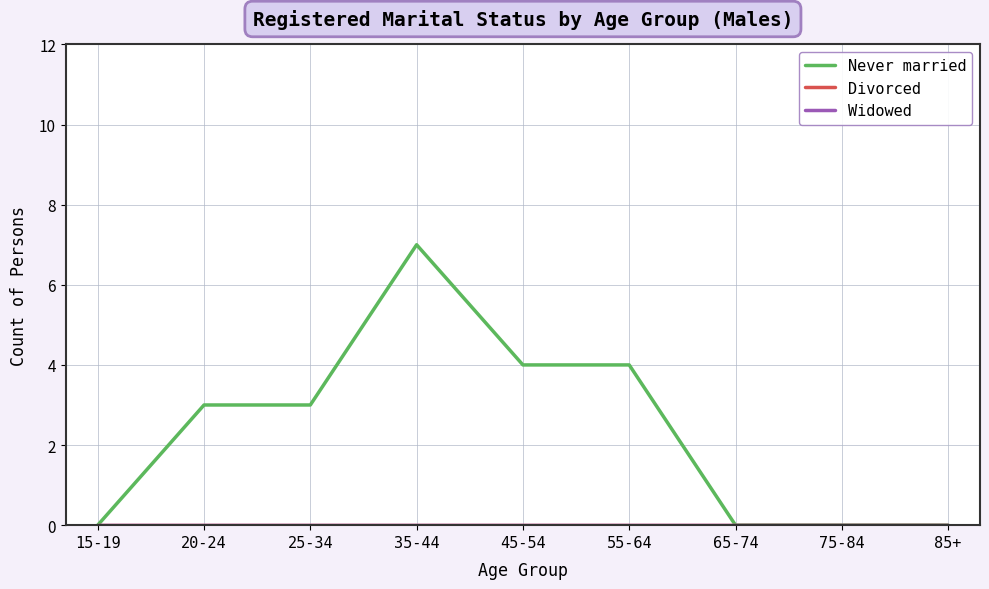

Which series has the widest spread of values?

Never married